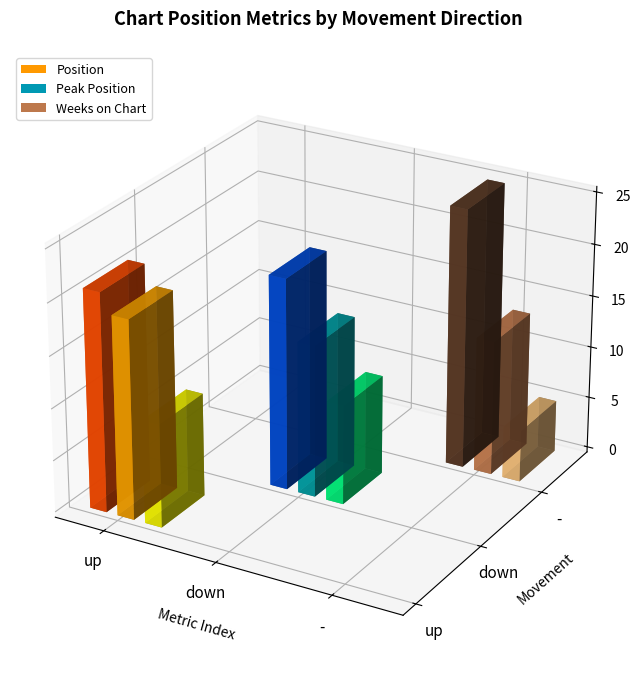

What is the value of the avg_position bar at the 3rd from the left?

25.0